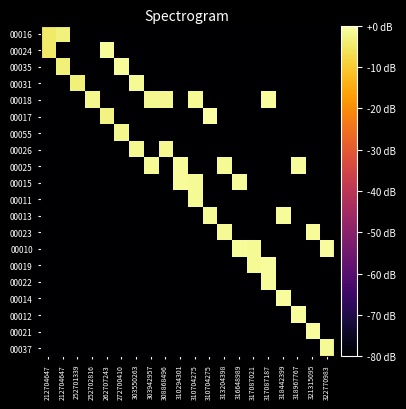

Which label corresponds to the smallest value in the chart?

252701339